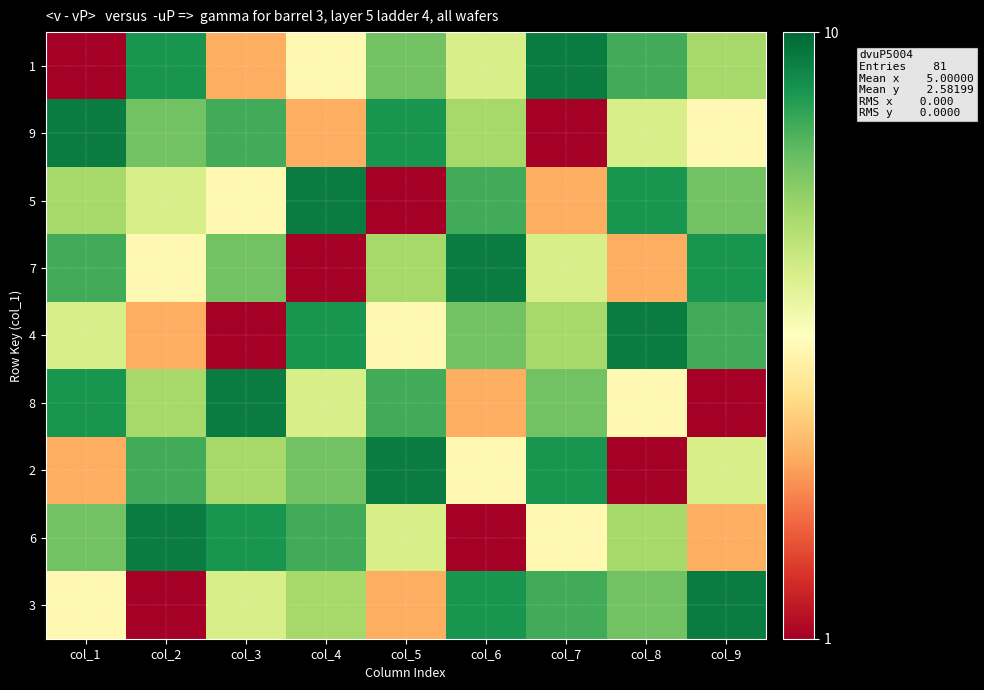

List the series in order of their peak value, lowest first.

1, 9, 5, 7, 4, 8, 2, 6, 3